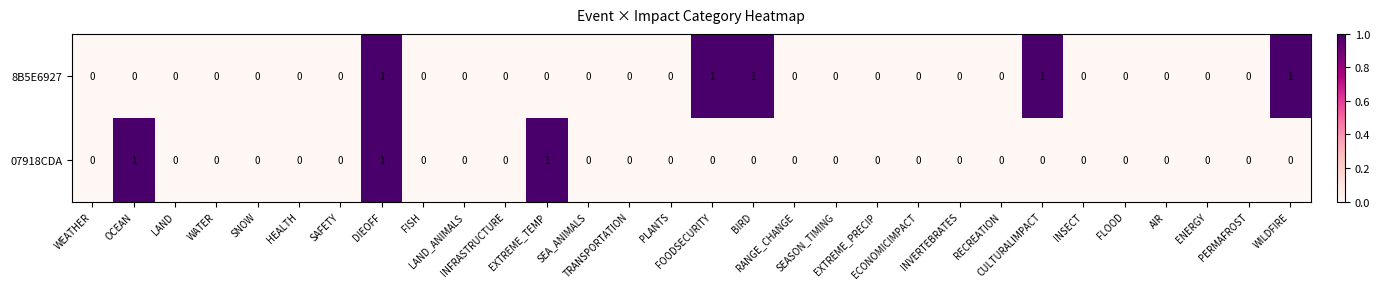

Count the number of data series in this chart.

2